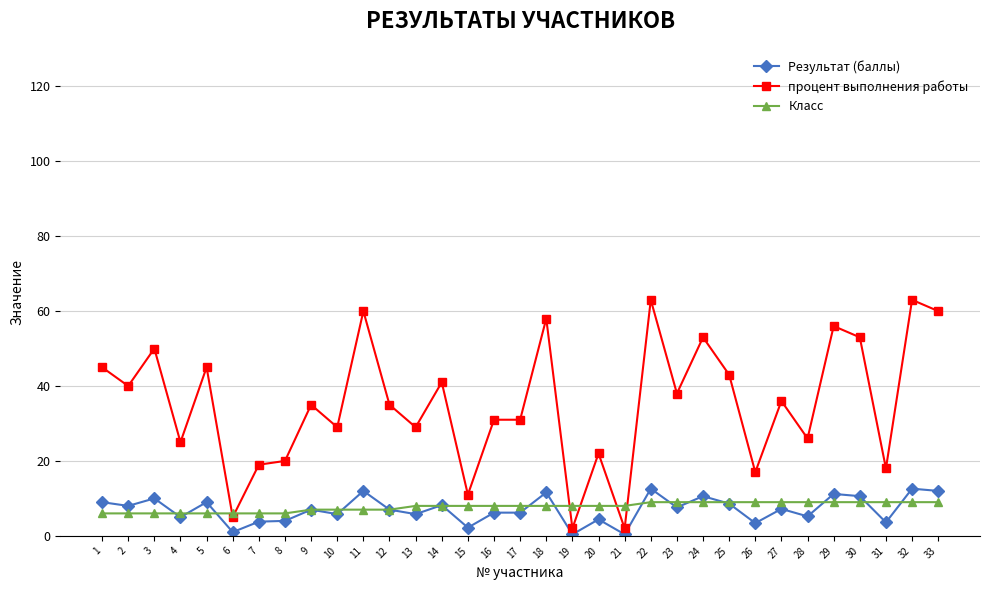

What is the smallest value displayed?

0.4